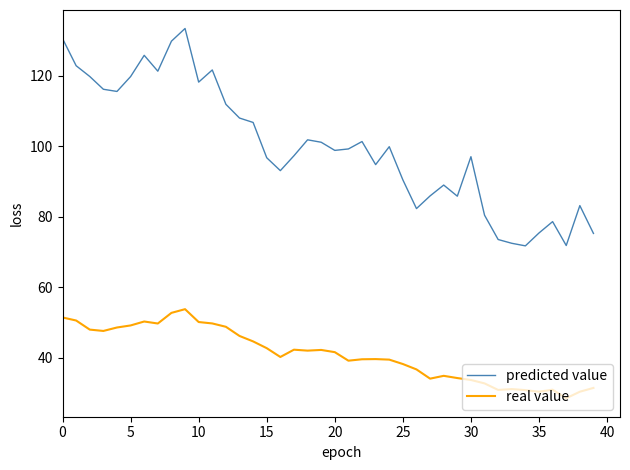

How many categories are shown in the chart?

40